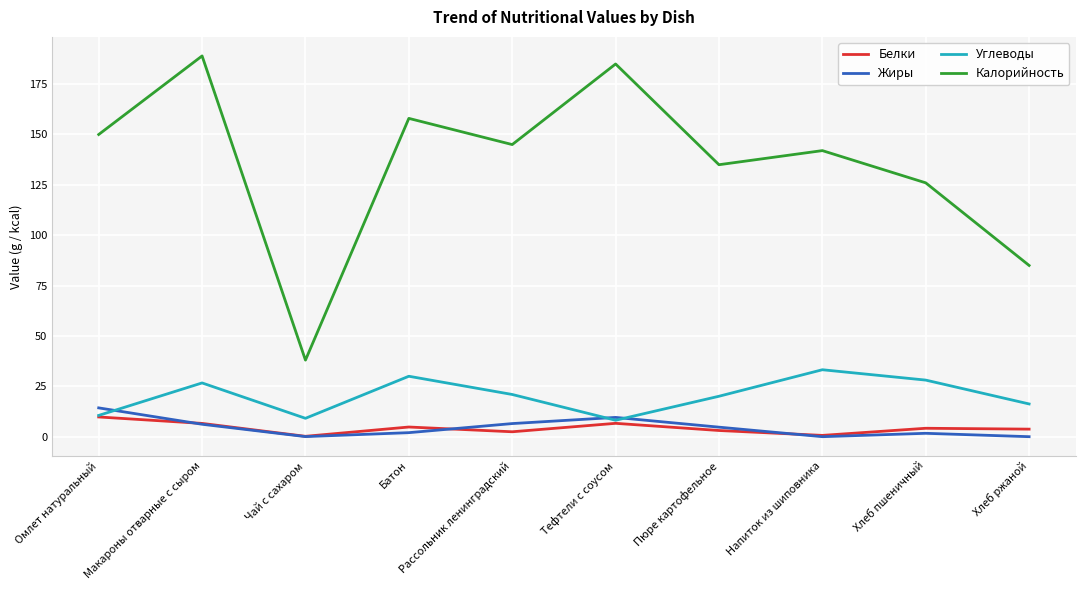

At how many categories does at least one series exceed 164?

2